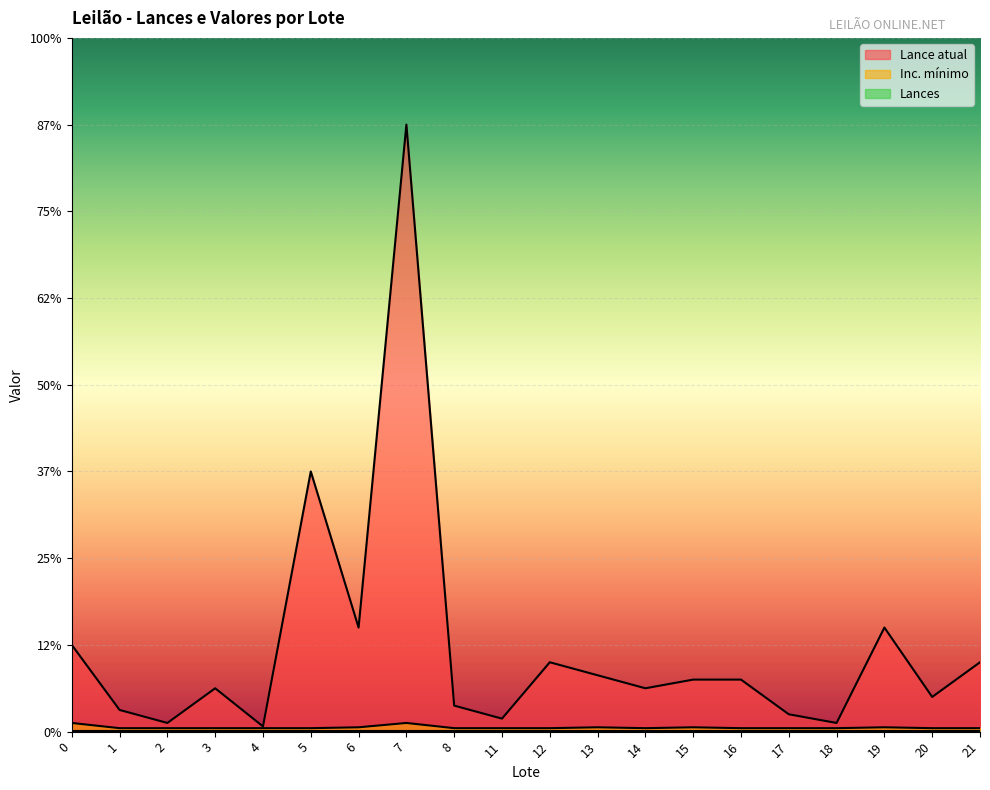

Where is Inc. mínimo nearest to the value 350?

6